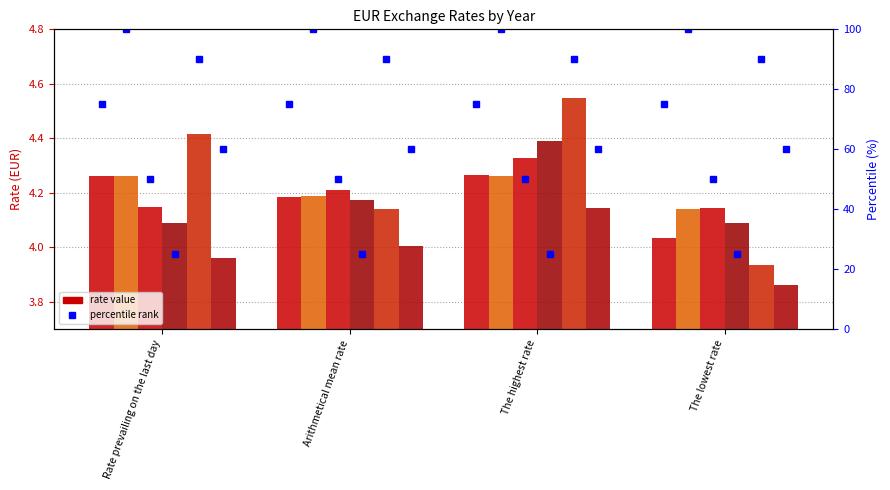

True or false: 2010 has a value of 3.9 at The lowest rate.

True